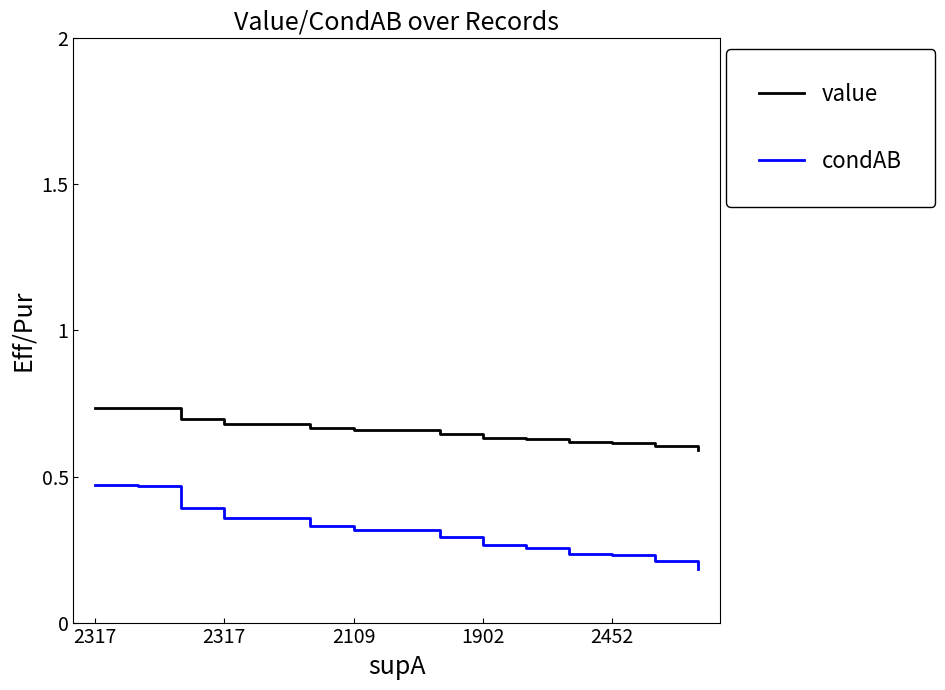

Which series has the widest spread of values?

condAB